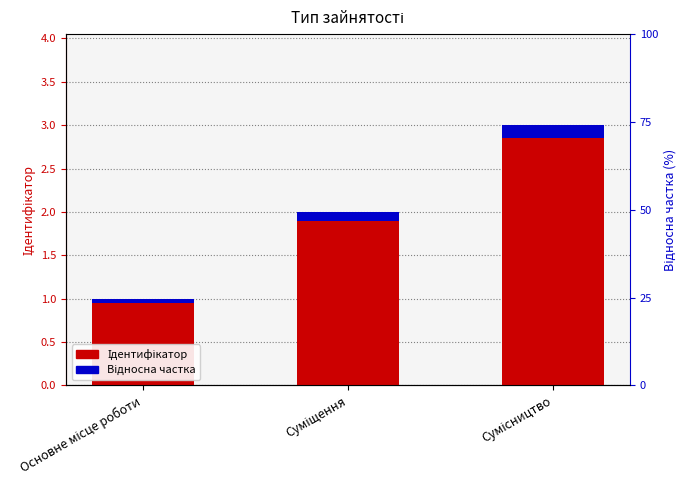

What is the approximate value of Ідентифікатор at Сумісництво?

3.0